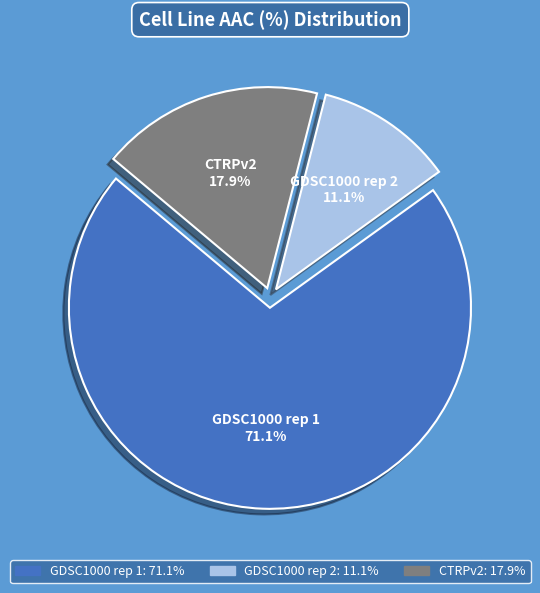

Does GDSC1000 rep 1 account for over 50% of the chart?

Yes